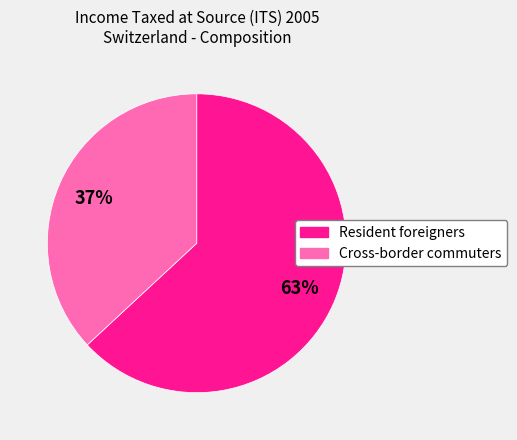

Is there any slice that represents more than half of the pie?

Yes